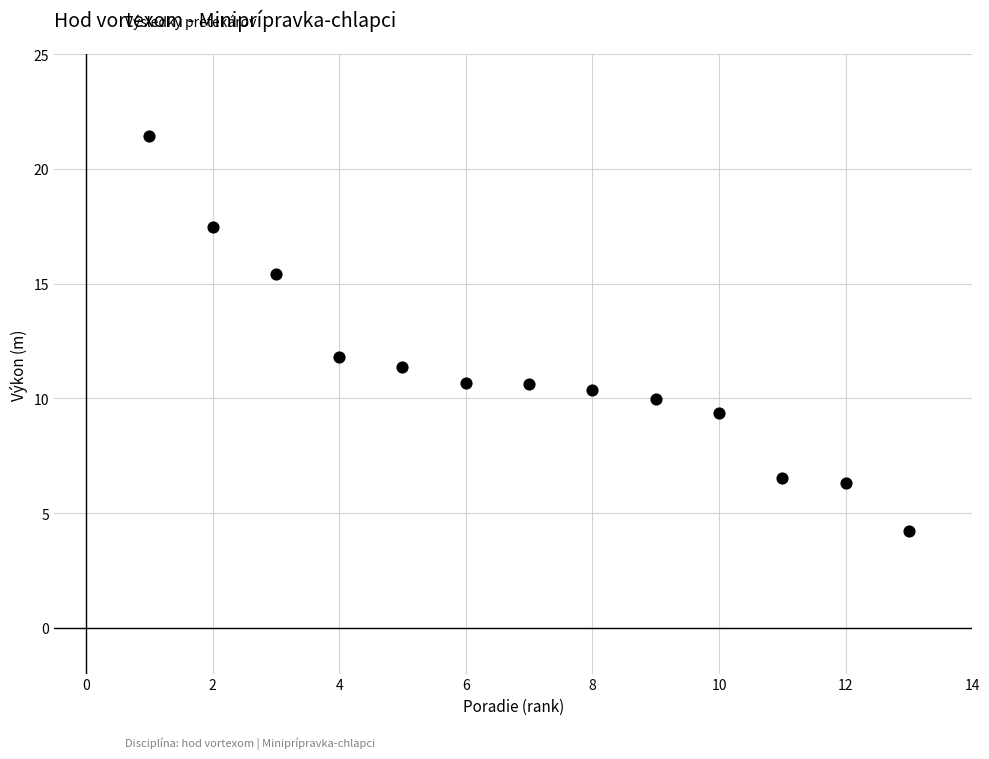

What is the range of X values (max minus min)?

12.0